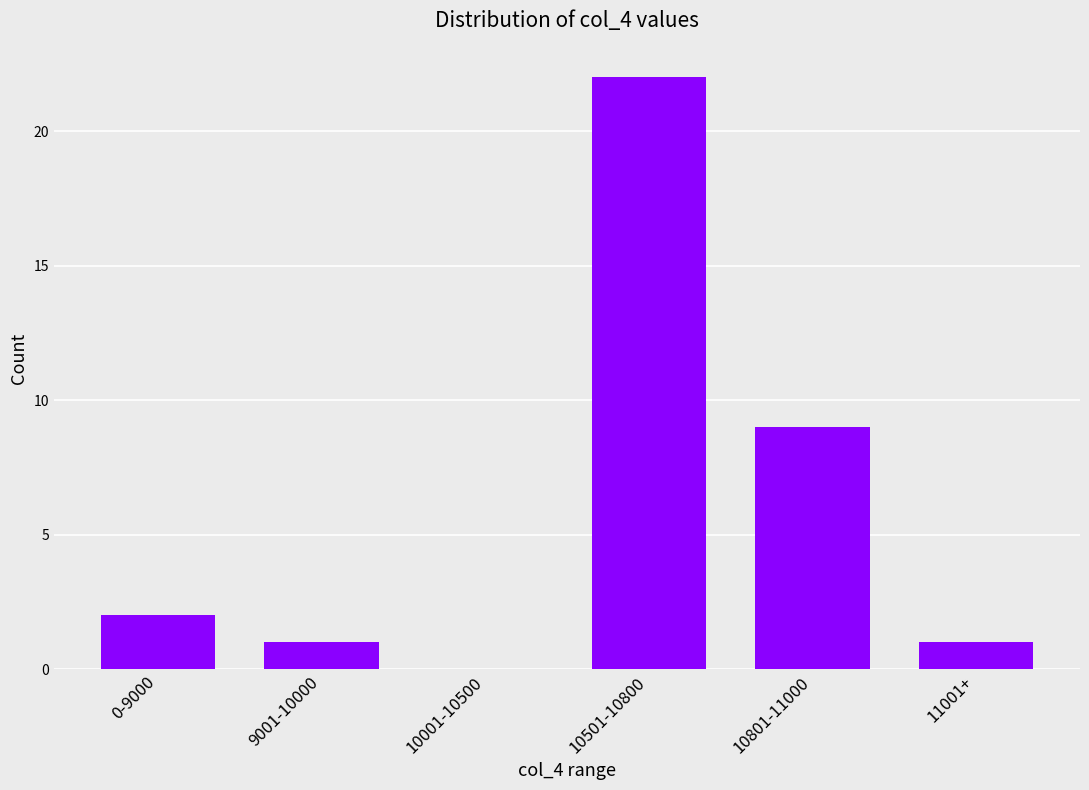

What is the sum of the values at 10001-10500 and 10801-11000?

9